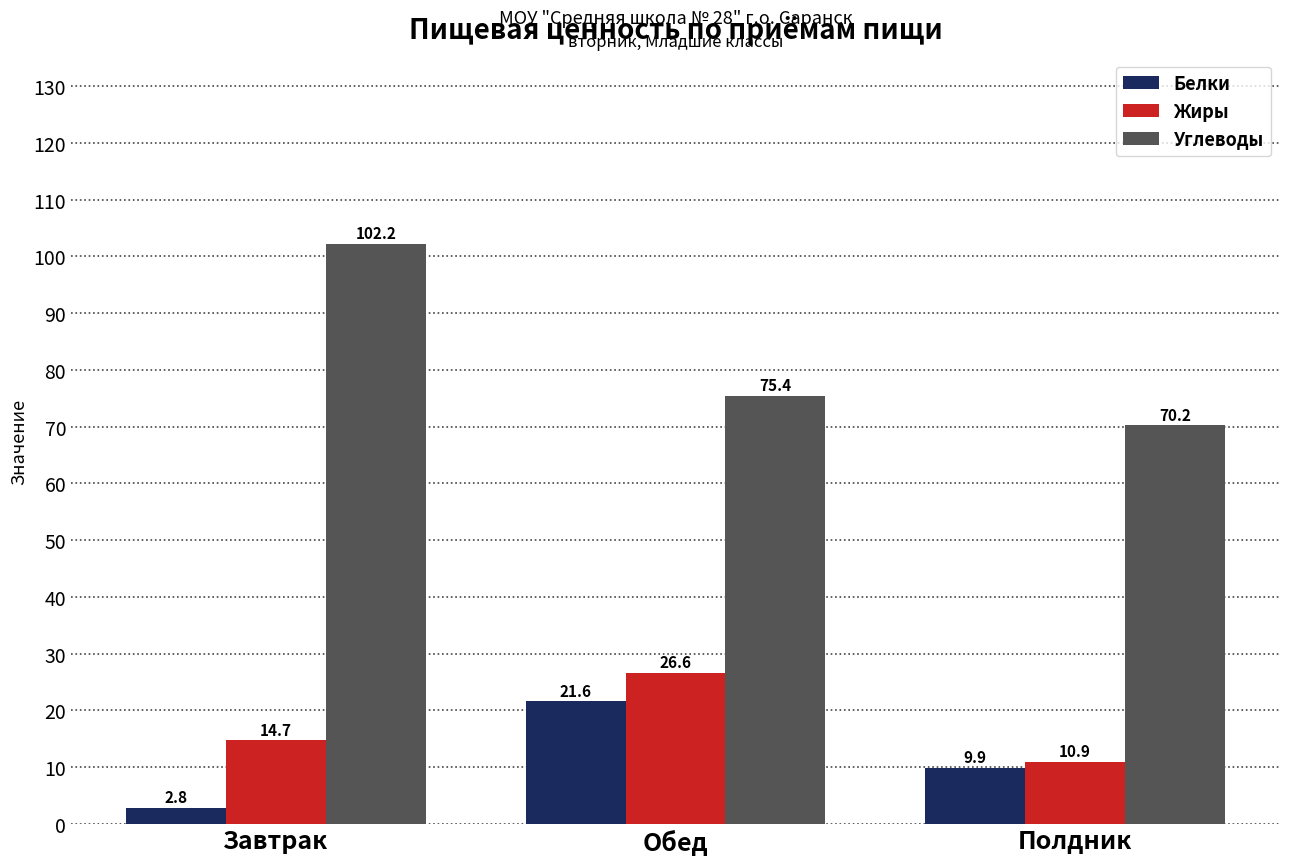

Count the number of data series in this chart.

3